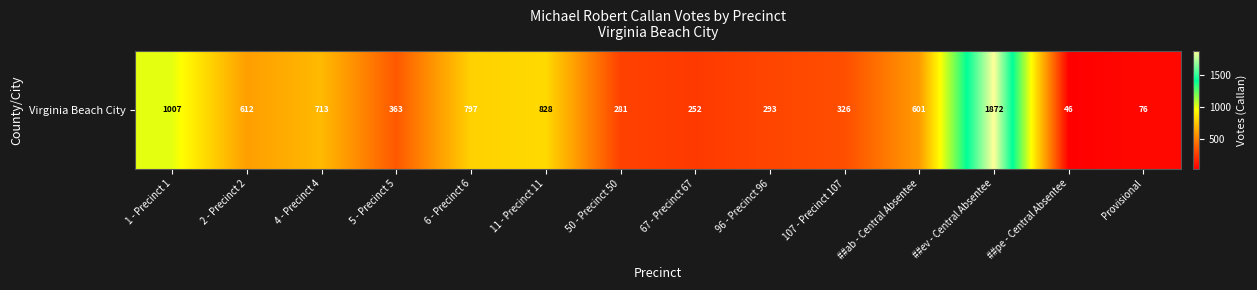

The value at 96 - Precinct 96 is 433. True or false?

False